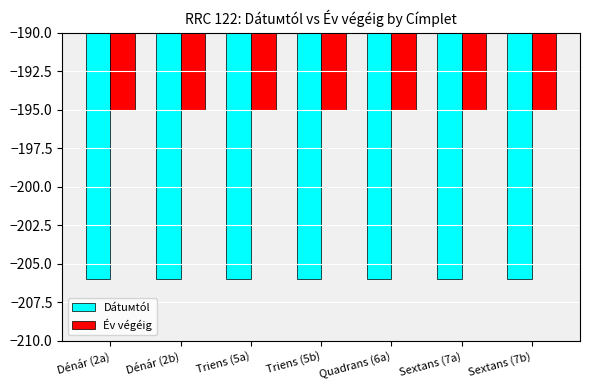

What is the spread (max minus min) of values at Triens (5a)?

11